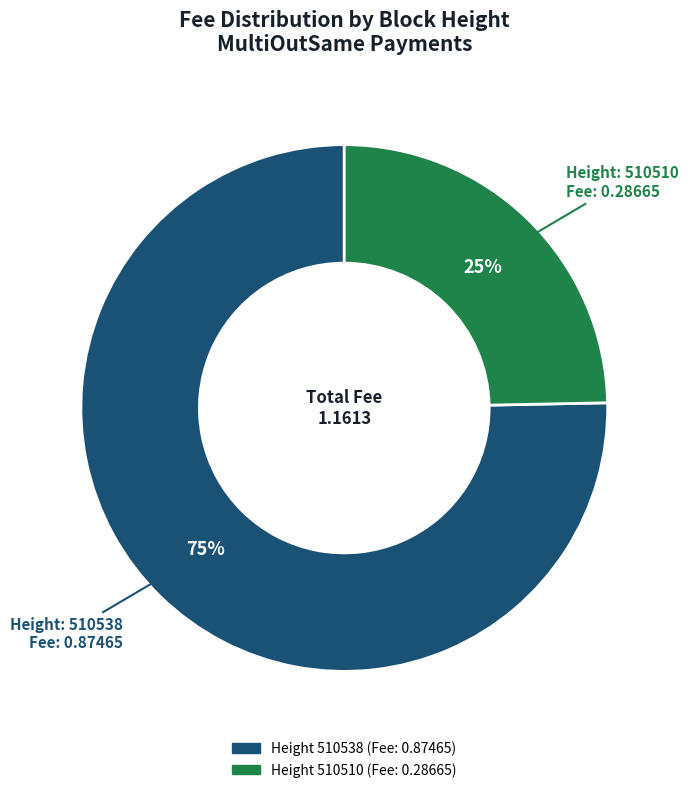

To the nearest percent, what is the average slice percentage?

50%